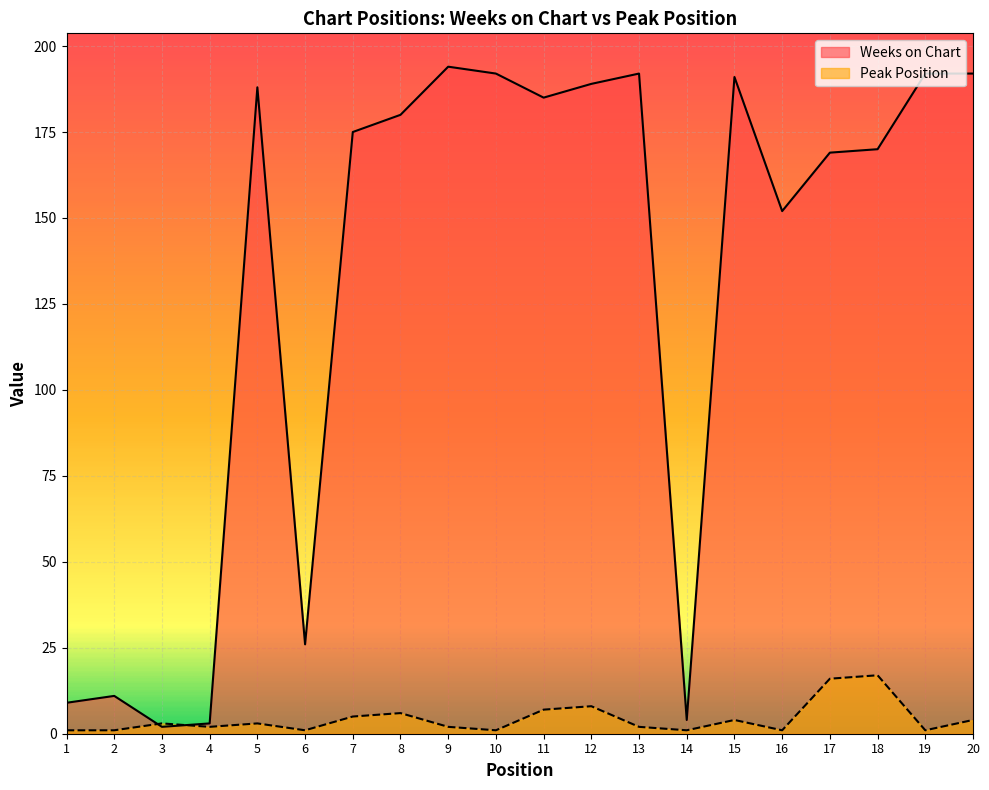

How many interior local peaks does the Peak Position series have?

6